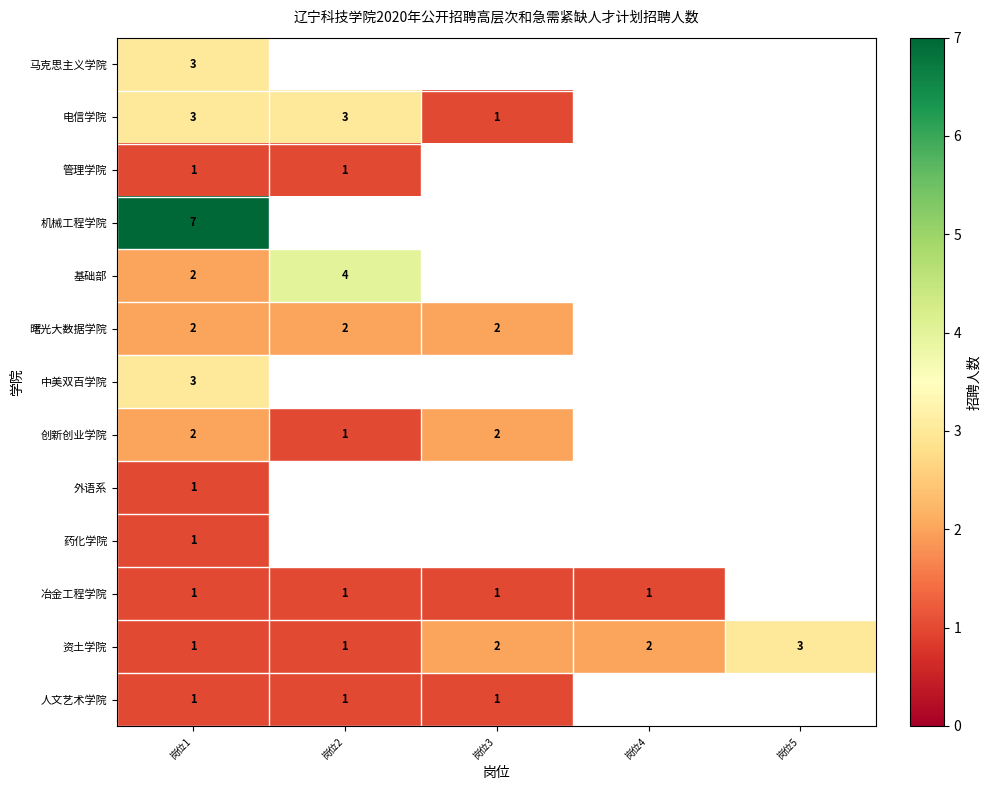

The 曙光大数据学院 series shows 3 at 岗位1. True or false?

False